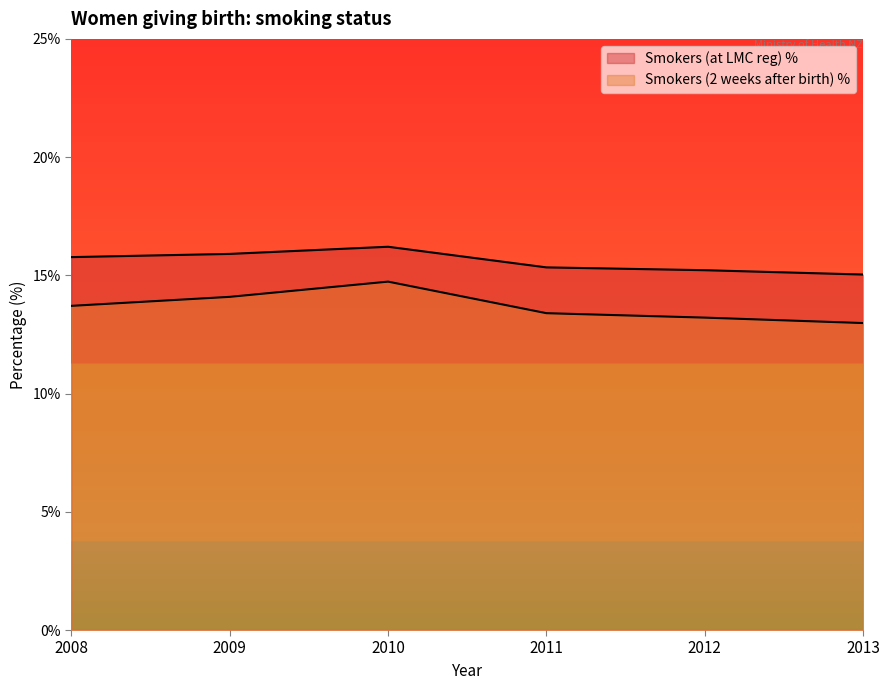

What is the sum of all Smokers (at LMC reg) % values?

93.5